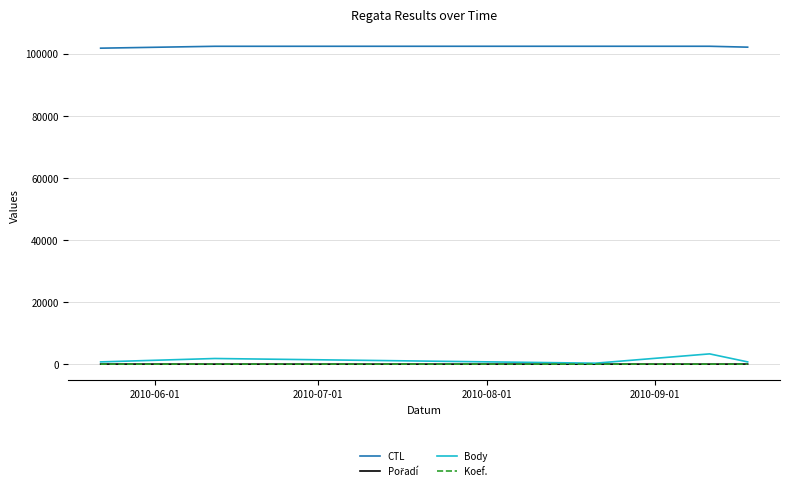

What is the maximum value shown in the chart?

102415